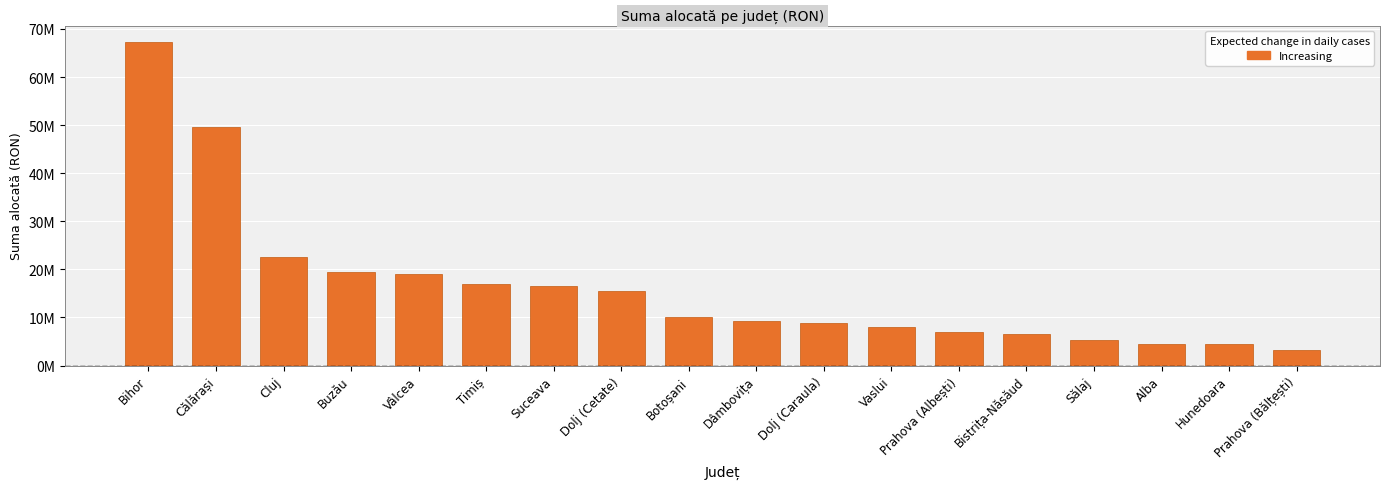

Where does the data first go above 10000000?

Bihor